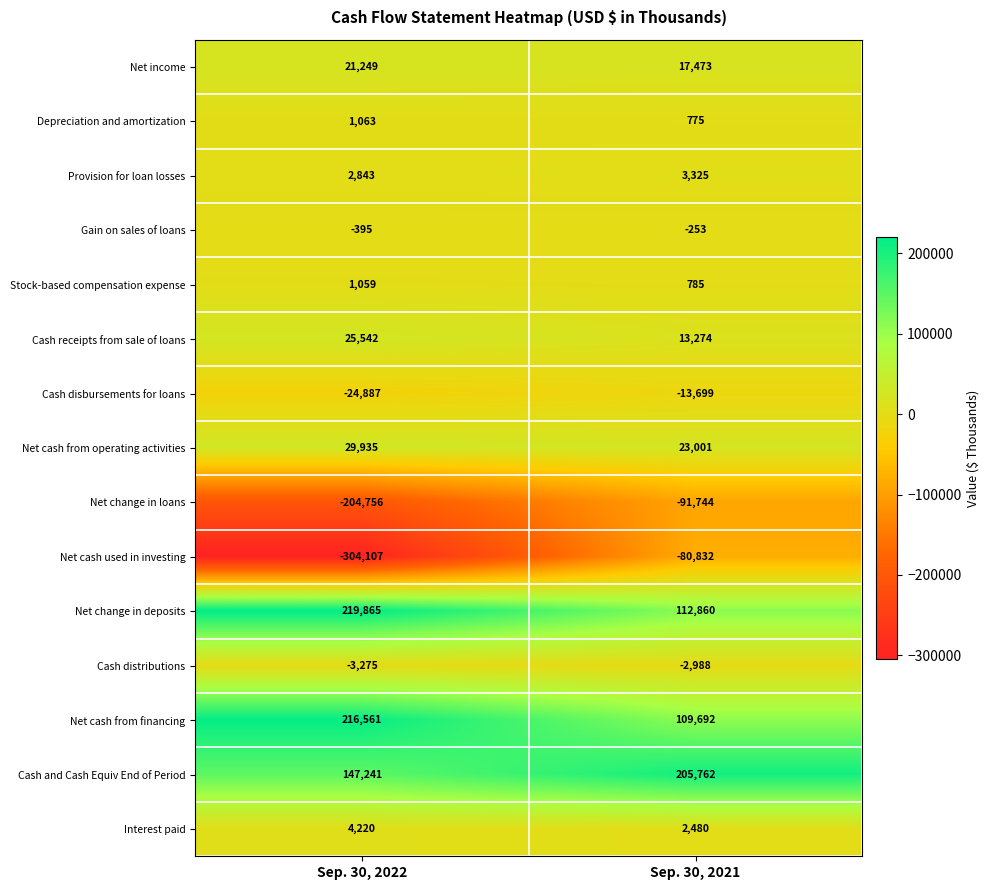

Reading left to right, list all the values displayed in this chart.

Net income: 21249	17473
Depreciation and amortization: 1063	775
Provision for loan losses: 2843	3325
Gain on sales of loans: -395	-253
Stock-based compensation expense: 1059	785
Cash receipts from sale of loans: 25542	13274
Cash disbursements for loans: -24887	-13699
Net cash from operating activities: 29935	23001
Net change in loans: -204756	-91744
Net cash used in investing: -304107	-80832
Net change in deposits: 219865	112860
Cash distributions: -3275	-2988
Net cash from financing: 216561	109692
Cash and Cash Equiv End of Period: 147241	205762
Interest paid: 4220	2480